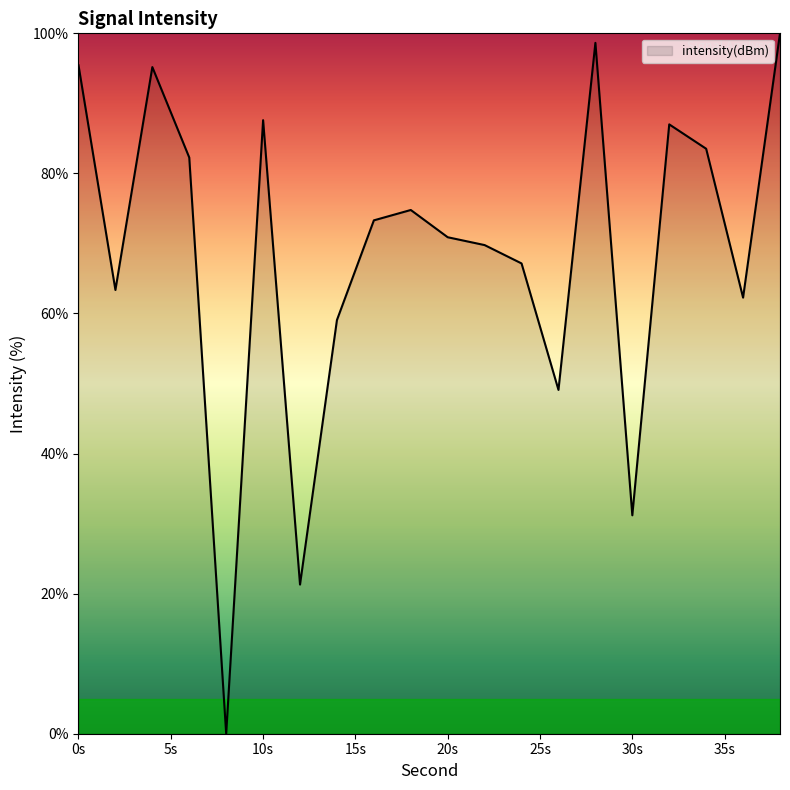

True or false: the data shows 25.0 at 0s.

False